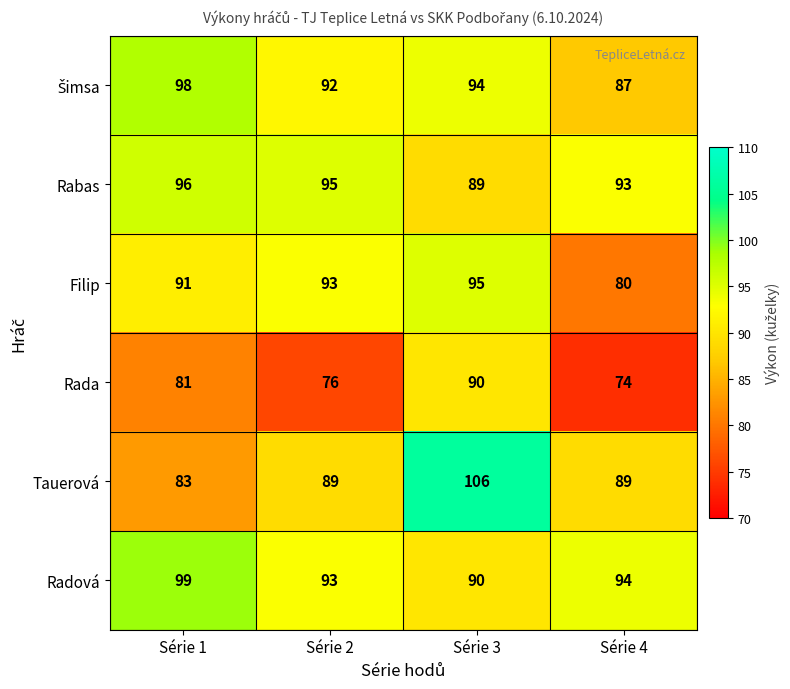

At how many categories does at least one series exceed 89?

4